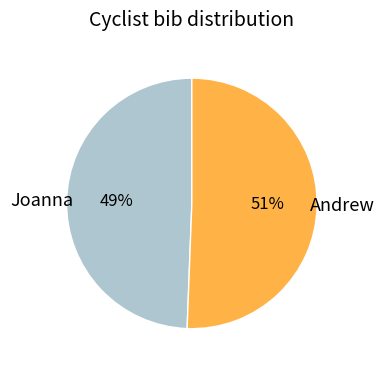

Does Joanna represent more than half of the total?

No